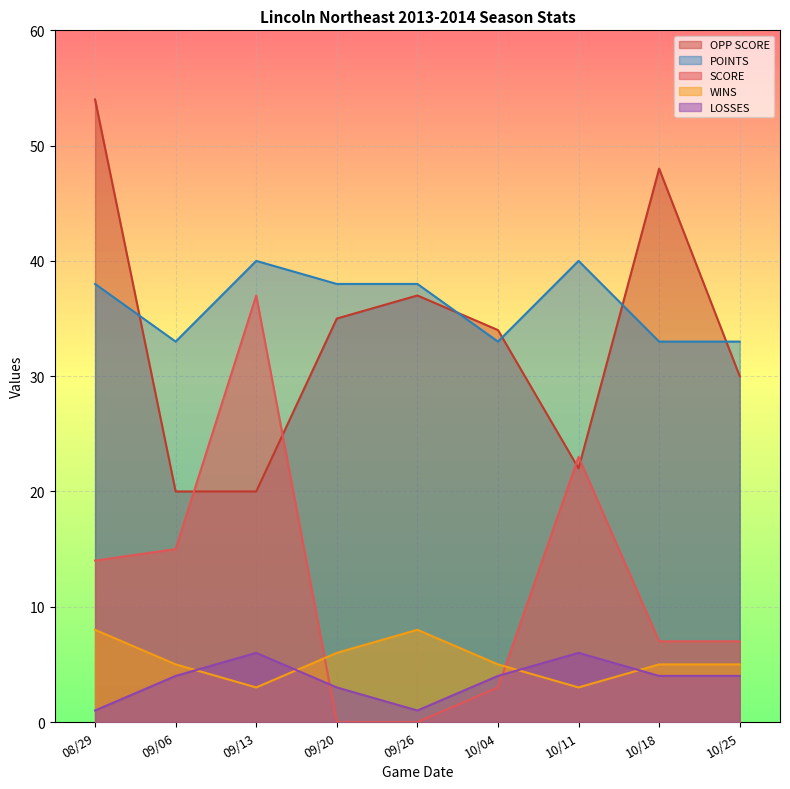

What is the approximate value of WINS at 10/04?

5